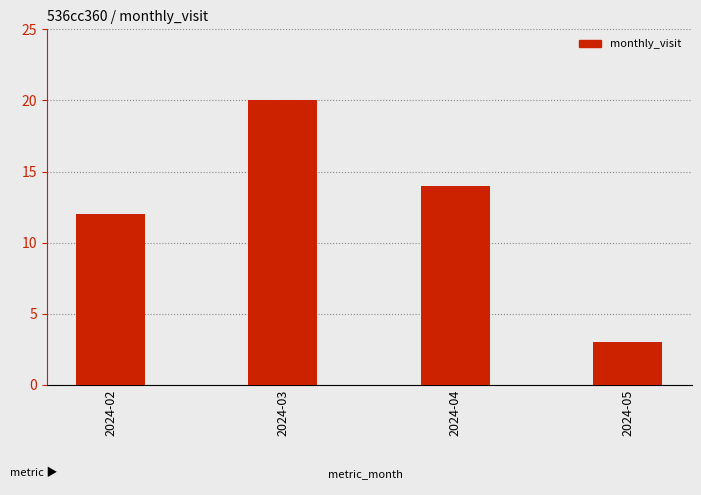

What is the difference between the maximum and minimum values?

17